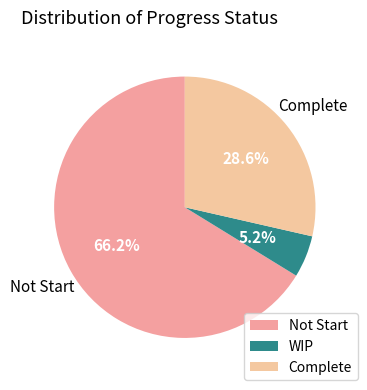

Count the number of slices in the pie.

3